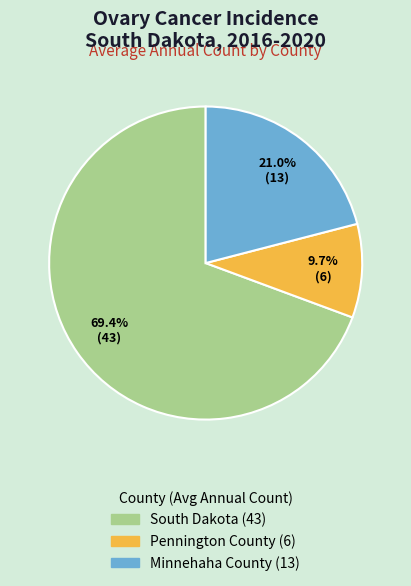

Rank the categories by value from lowest to highest.

Pennington County, Minnehaha County, South Dakota